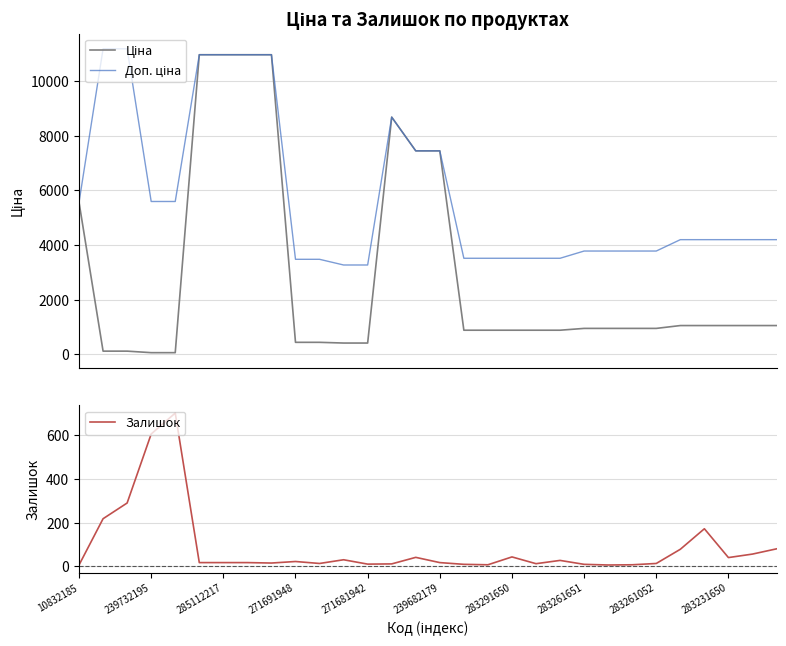

How many data points in Залишок are above 17?

14